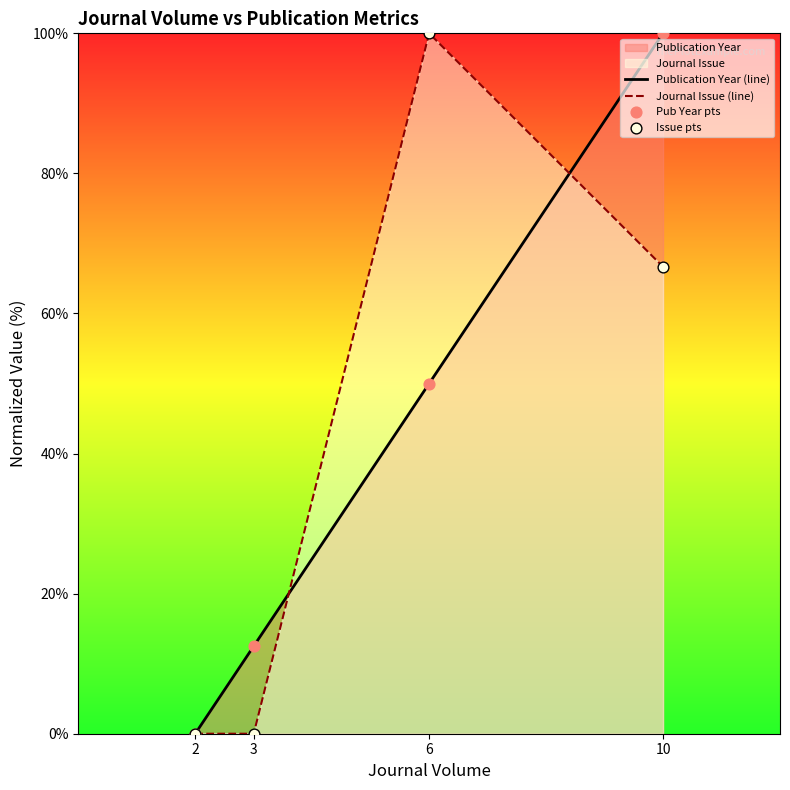

Which series contains the lowest Y value?

Publication Year (line)